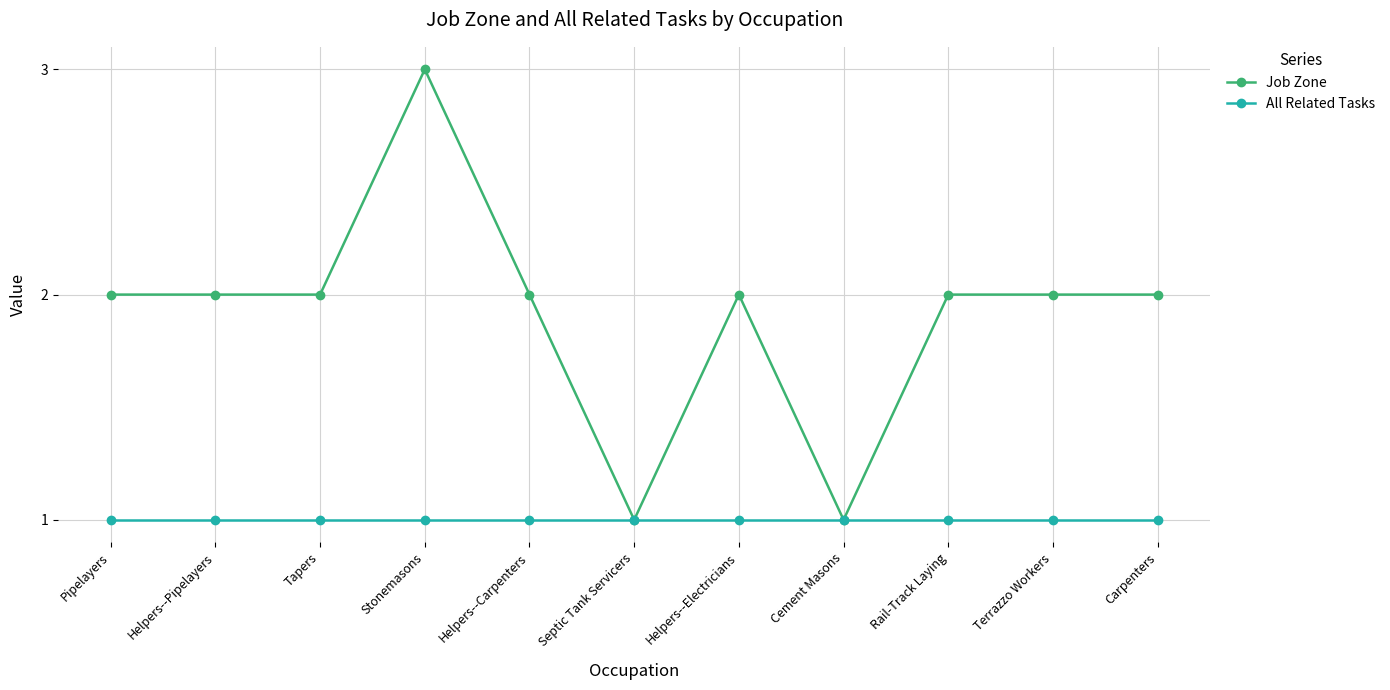

What is the value of the All Related Tasks point at the 3rd from the left?

1